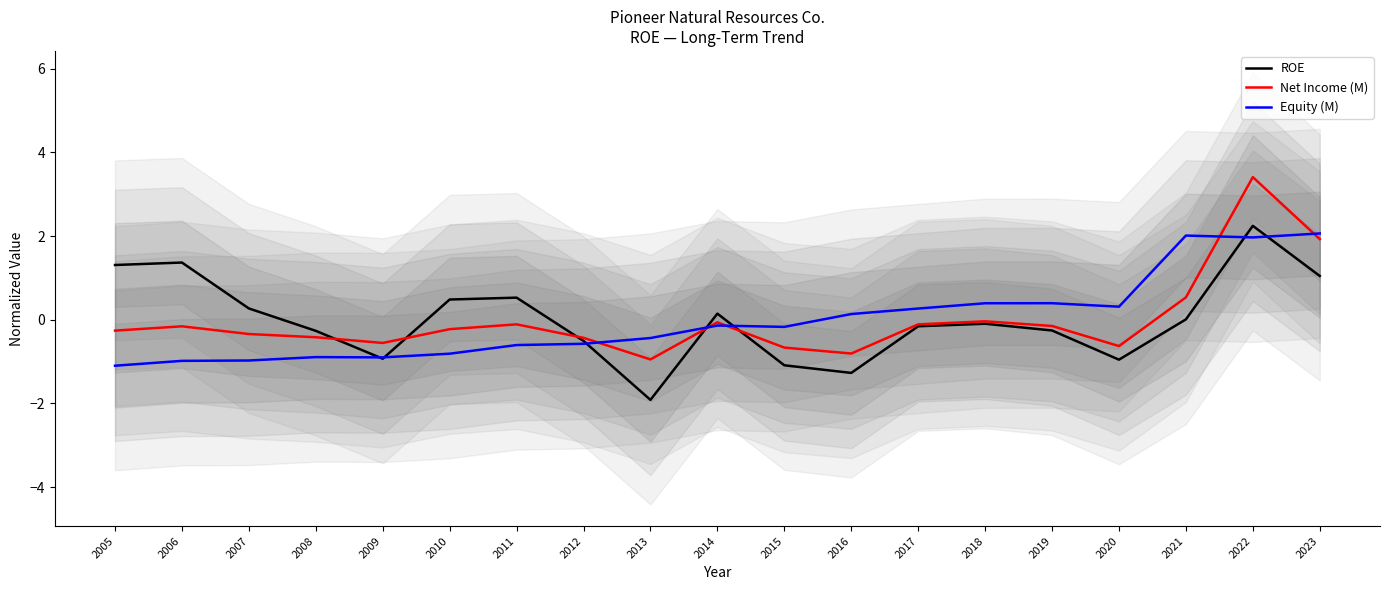

What are all the series names shown in the legend?

ROE, Net Income (M), Equity (M)